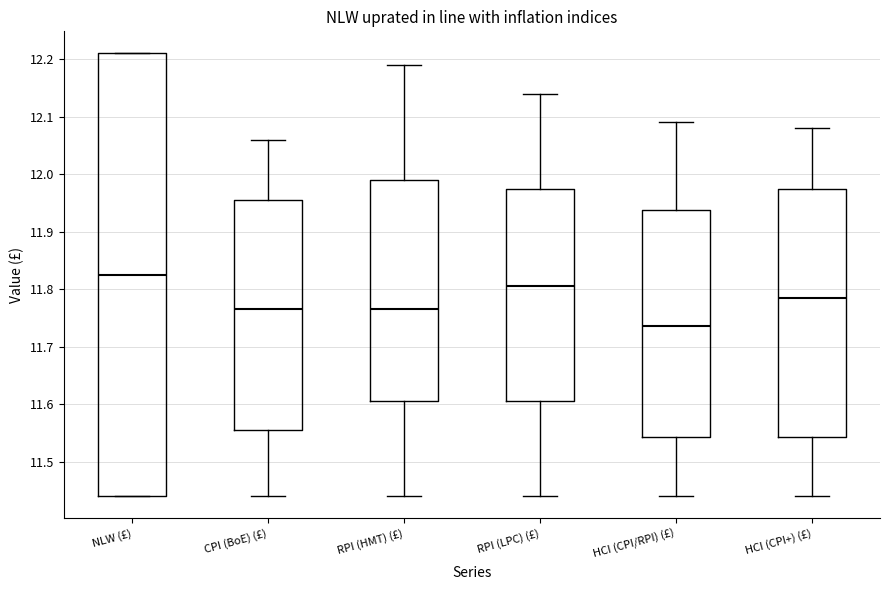

Which box is the tallest, from its lower edge to its upper edge?

NLW (£)